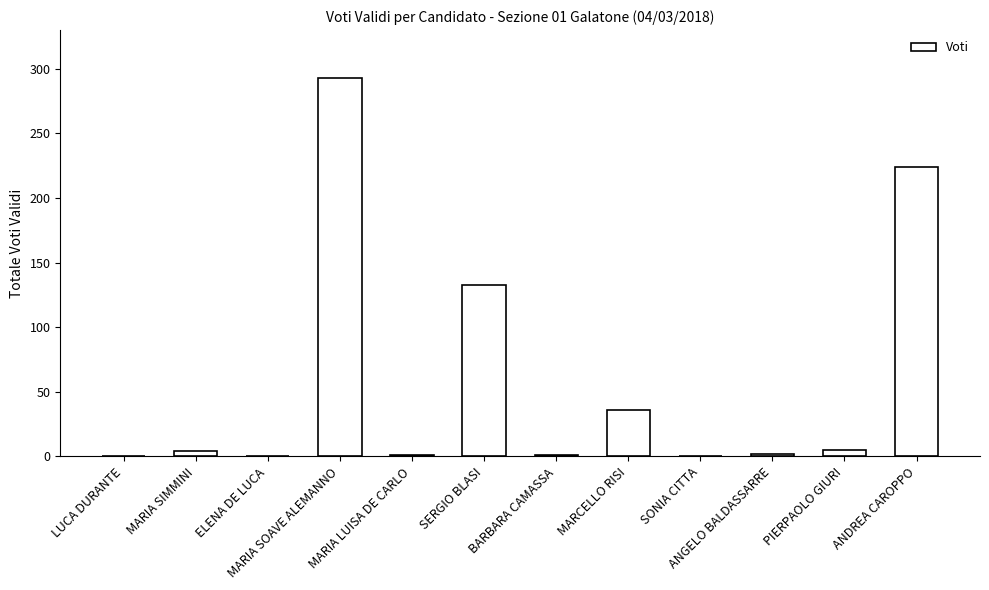

What is the greatest value displayed?

293